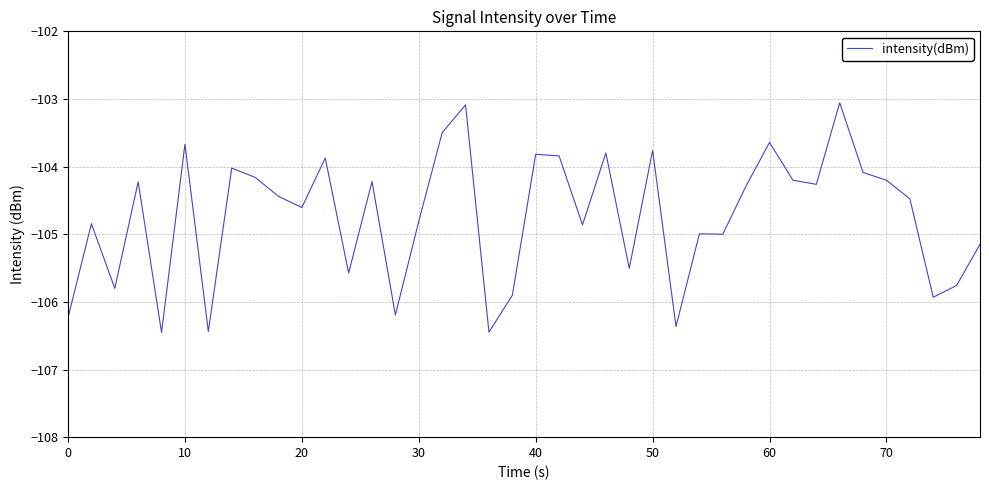

What is the smallest value displayed?

-106.5